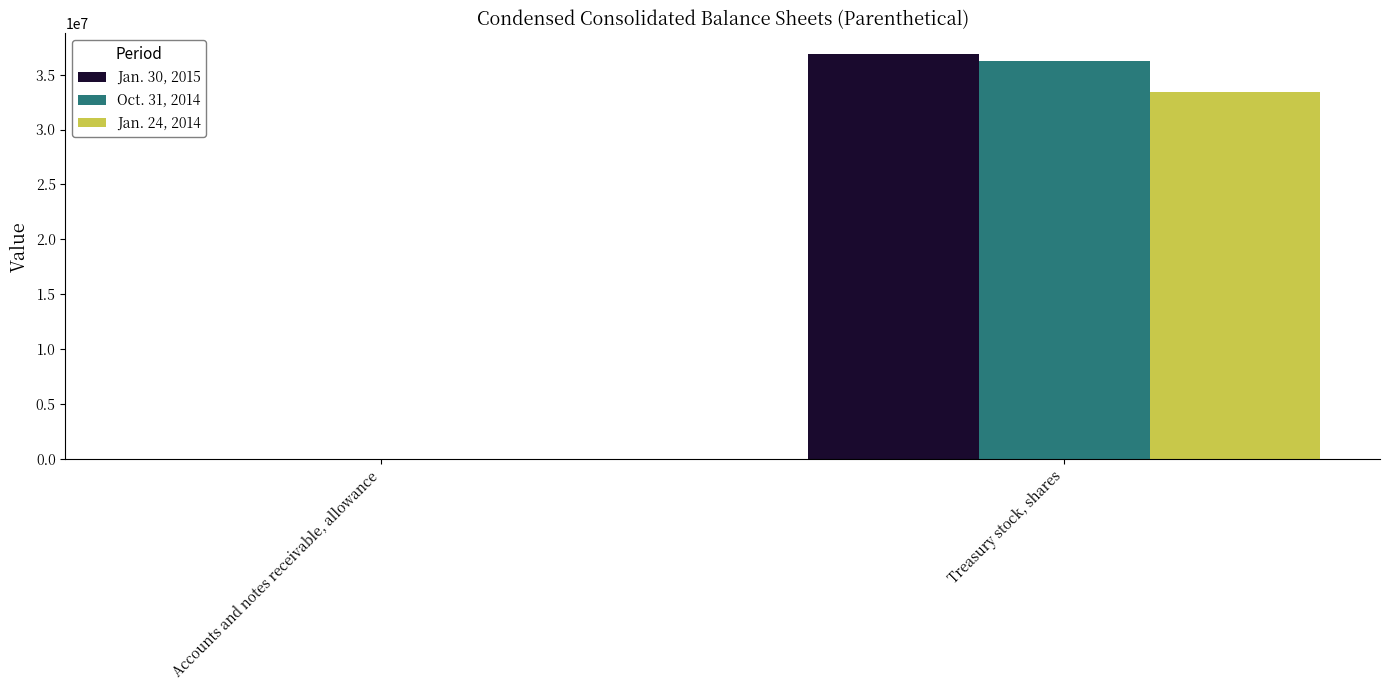

Reading left to right, extract all data points from this chart.

Jan. 30, 2015: 10671	36900588
Oct. 31, 2014: 10585	36229538
Jan. 24, 2014: 16857	33433761